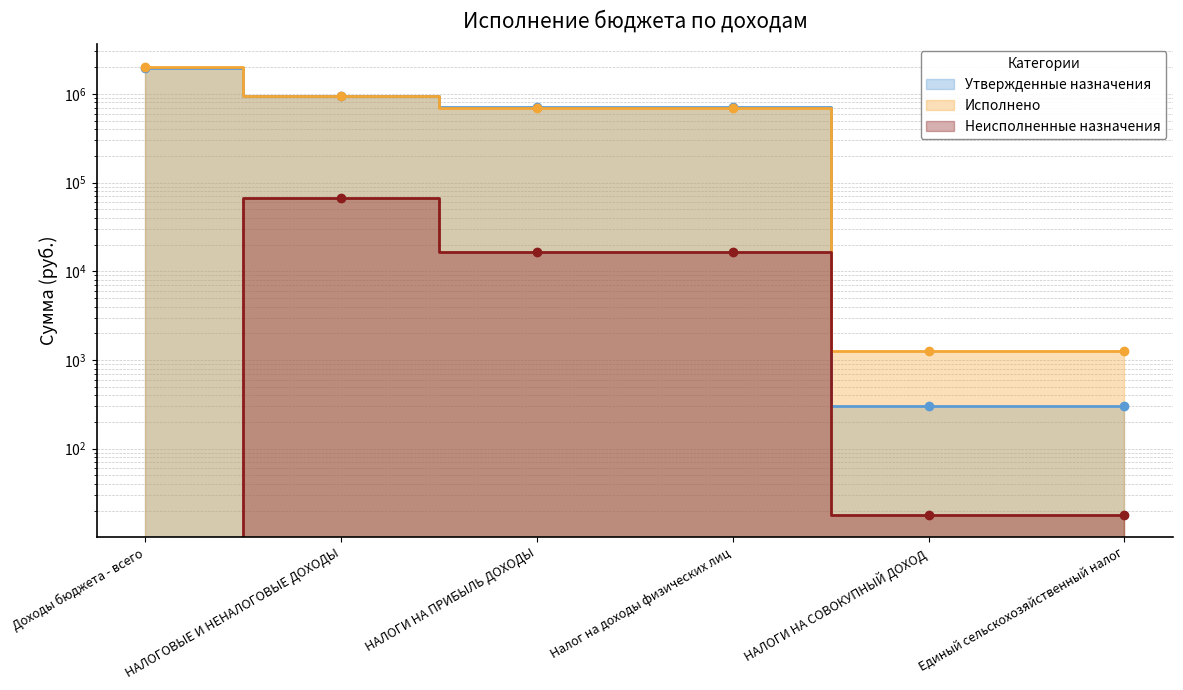

At Налог на доходы физических лиц, list the series in order from largest to smallest.

Утвержденные назначения, Исполнено, Неисполненные назначения